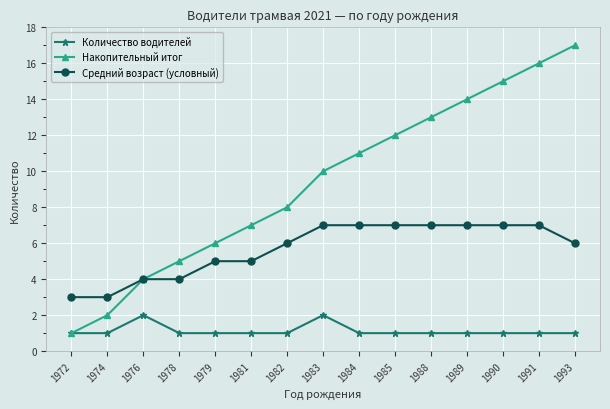

List the series in order of their overall mean, highest first.

Накопительный итог, Средний возраст (условный), Количество водителей